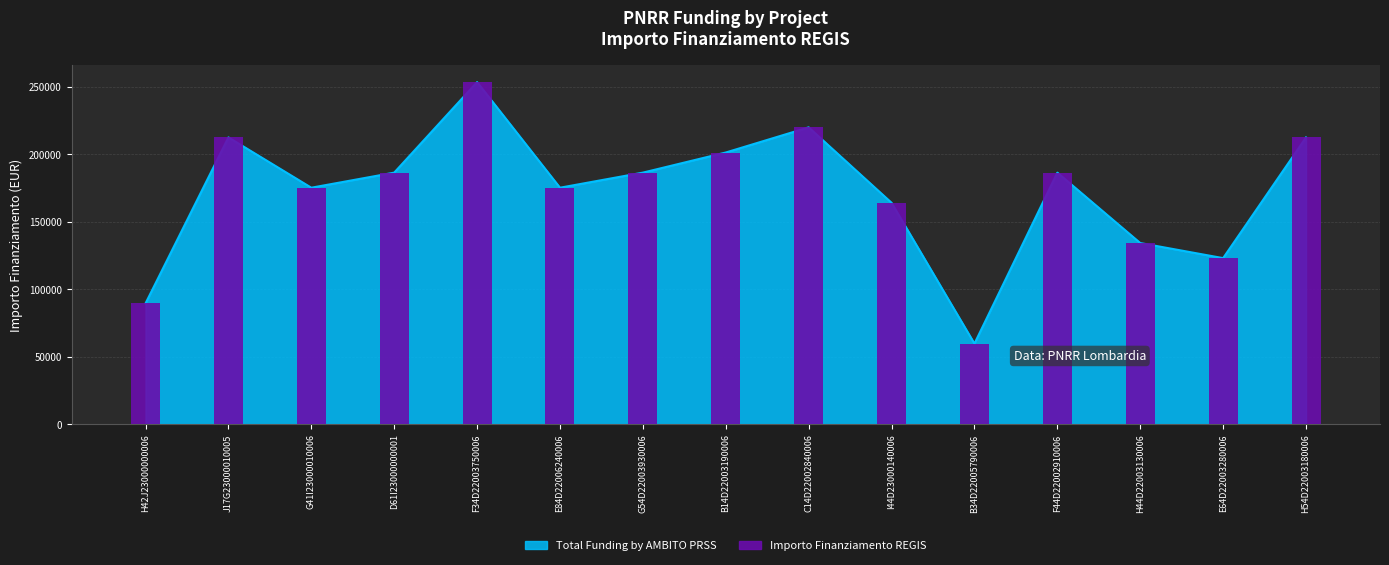

What is the label of the 13th bar from the left?

H44D22003130006